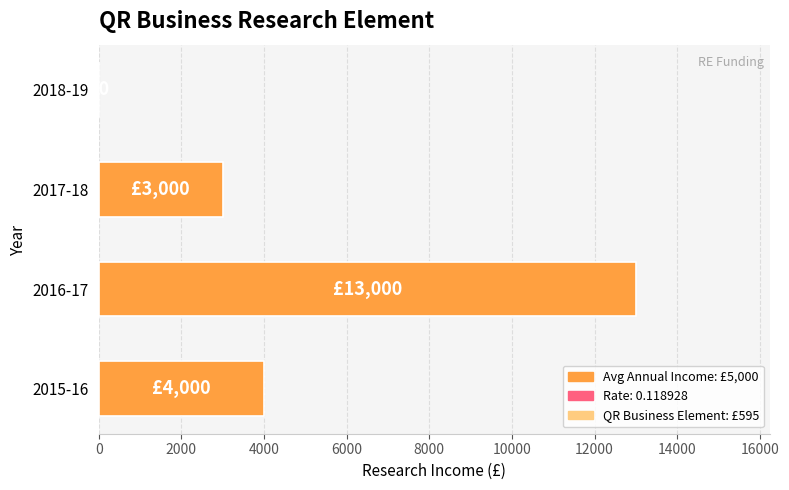

Is it true that the value at 2017-18 is 876?

False